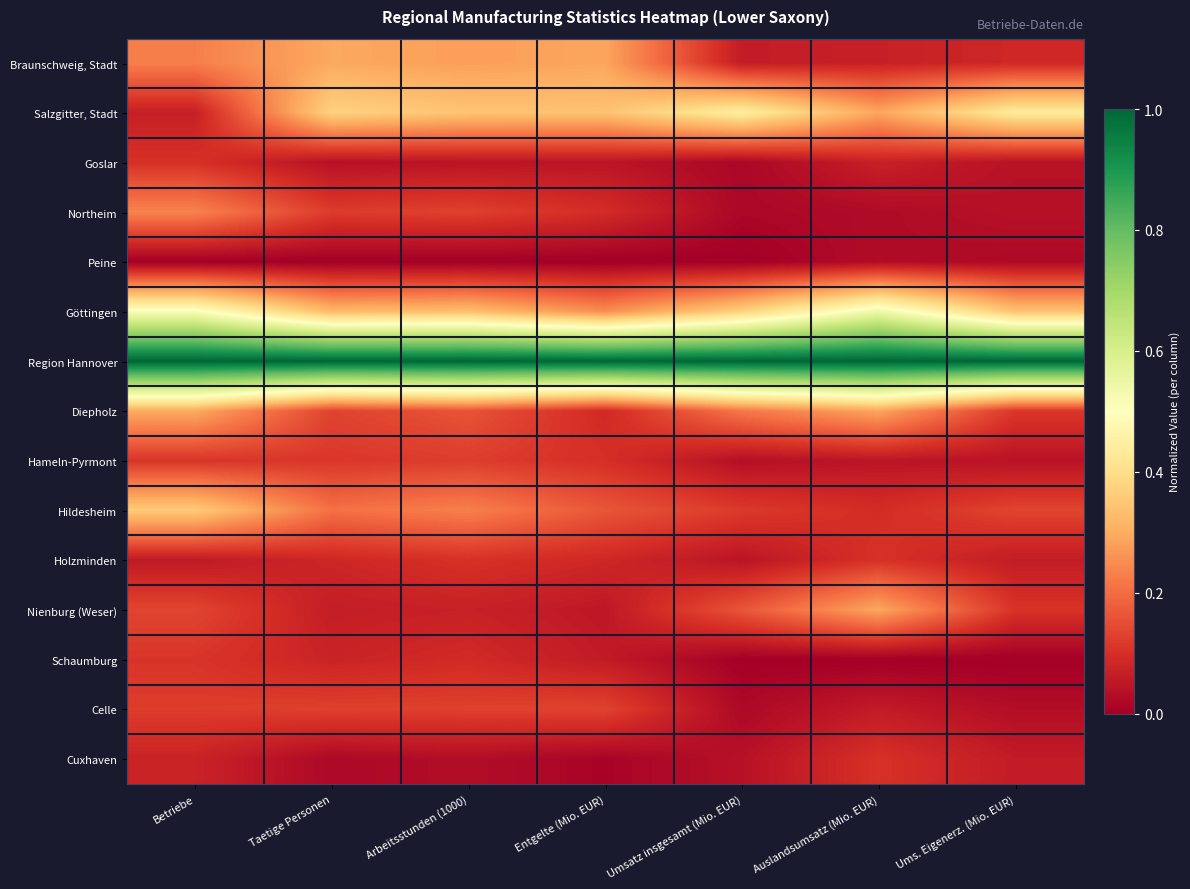

What is the maximum value shown in the chart?

1.0